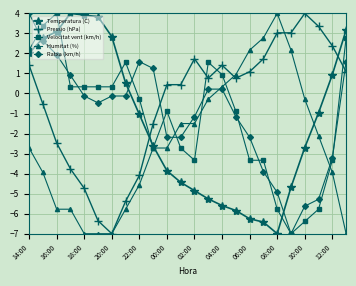

True or false: Temperatura (C) has more than 2 points higher than both neighbors.

False